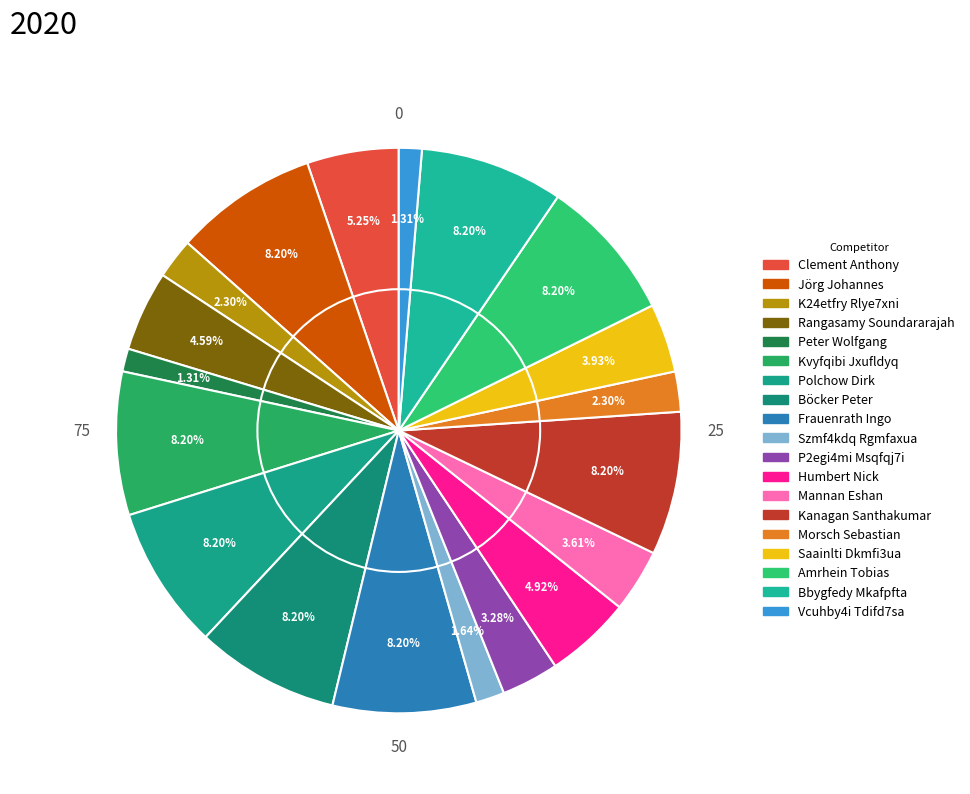

Do Rangasamy Soundararajah and Polchow Dirk together represent more than half of the pie?

No